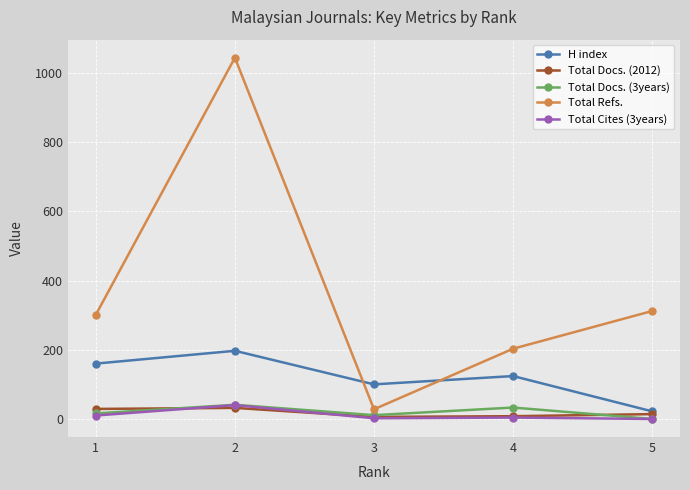

Does the chart have visible grid lines?

Yes